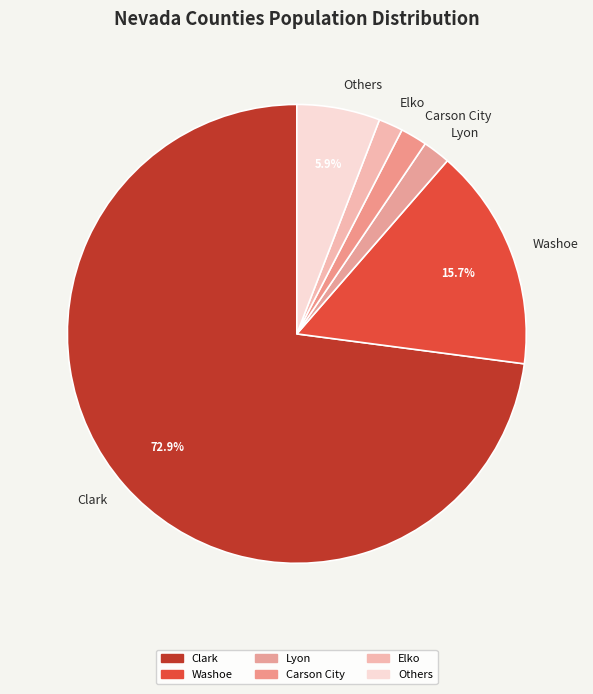

Is the sum of Carson City and Others greater than half?

No